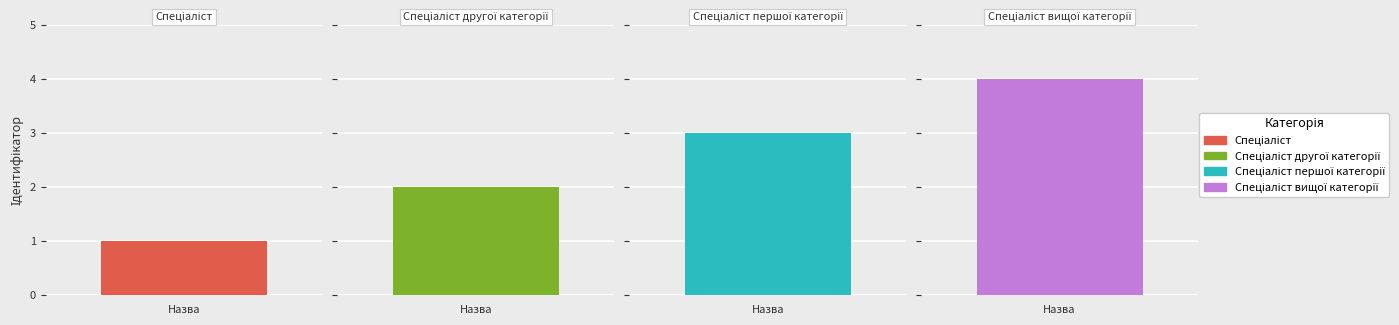

Which has a higher value, Спеціаліст першої категорії or Спеціаліст другої категорії?

Спеціаліст першої категорії